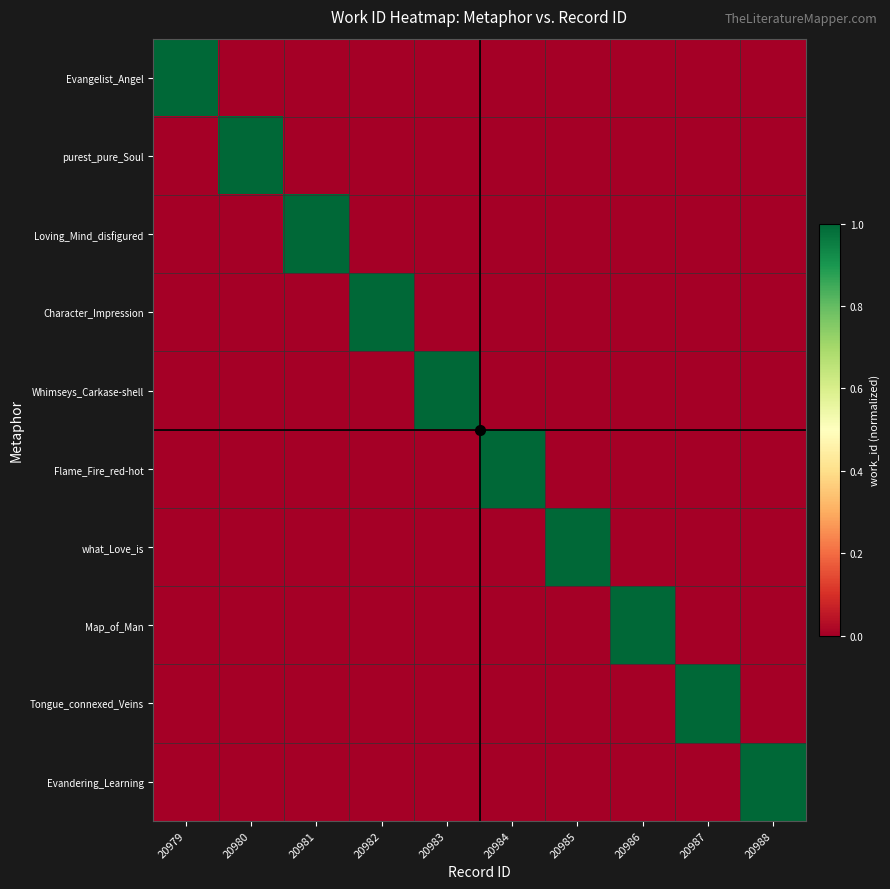

What is the total value across all series at 20983?

1.0